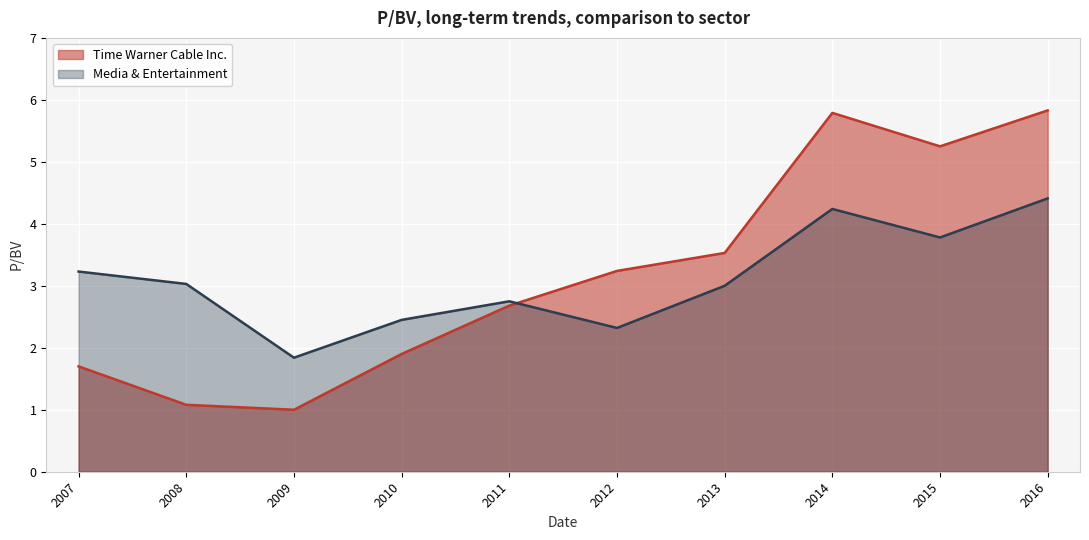

How many lines are shown in the chart?

2